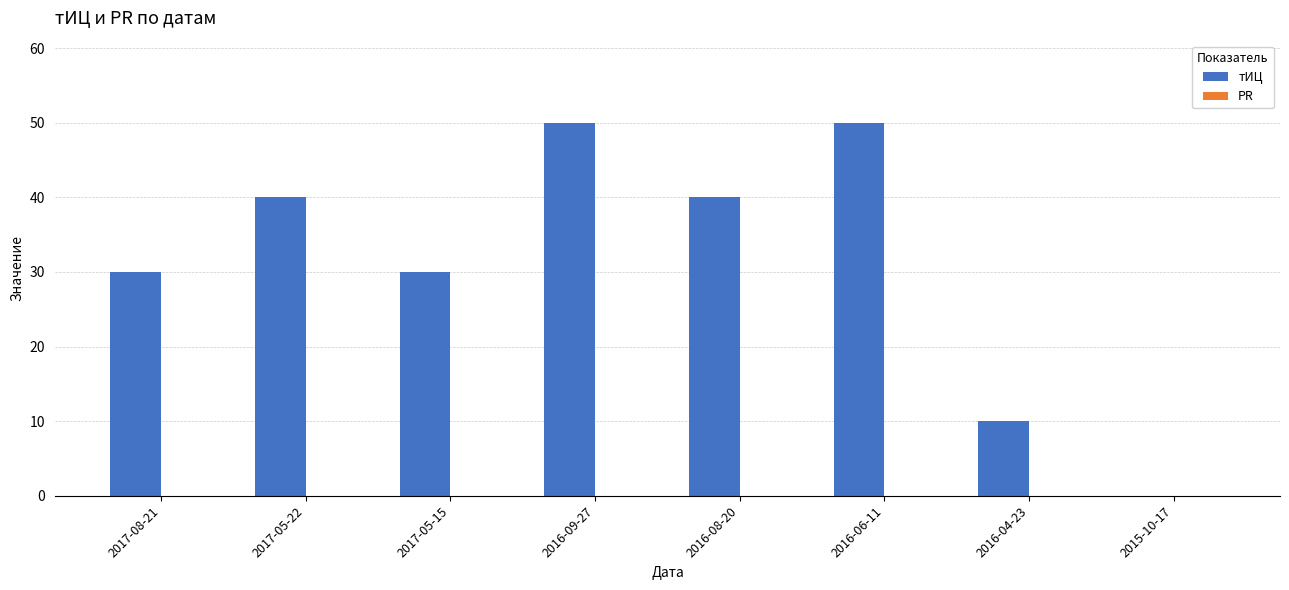

True or false: the data shows 10 at 2016-04-23.

True